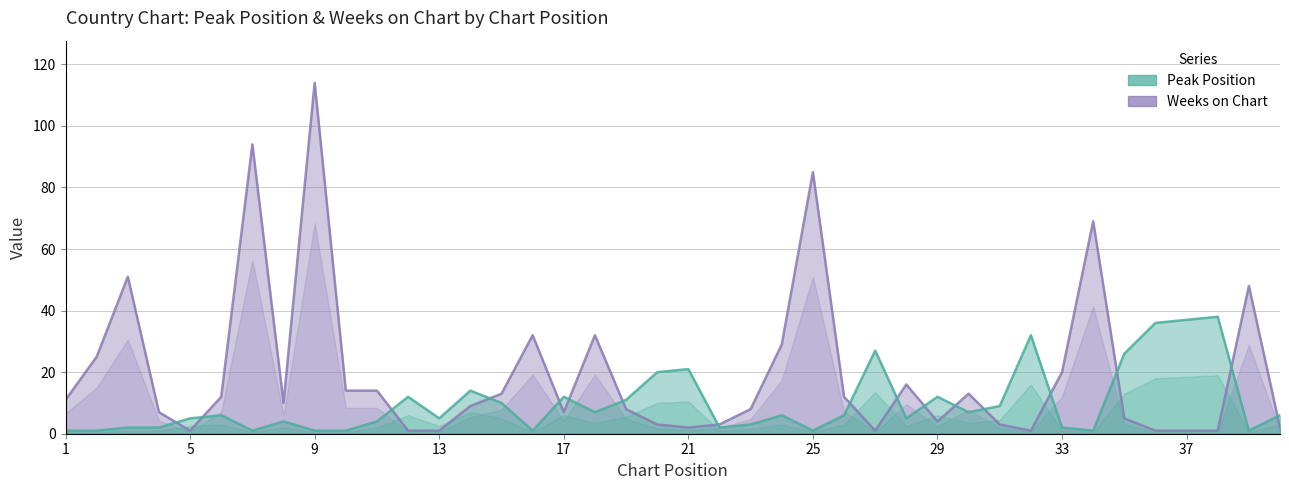

How many lines are shown in the chart?

2